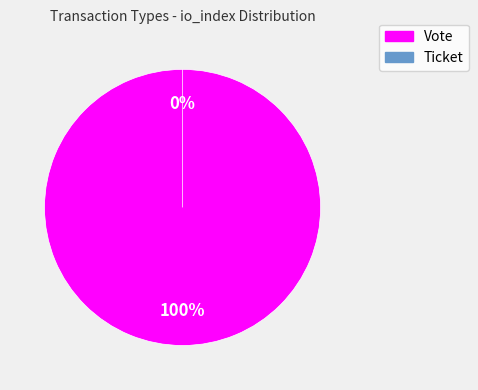

Is Vote the majority of the pie?

Yes